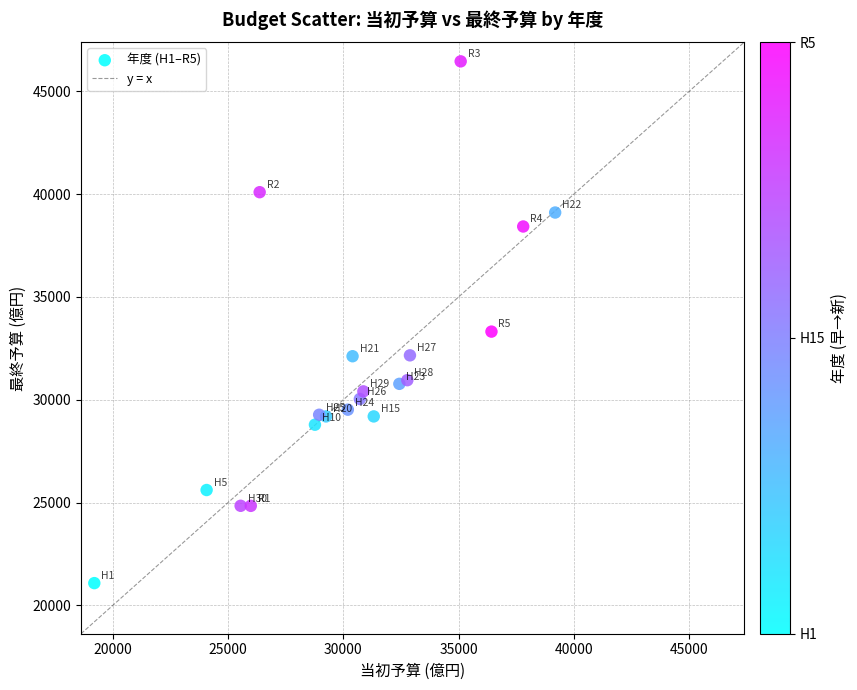

What Y value in the scatter plot is closest to 33766?

33311.0